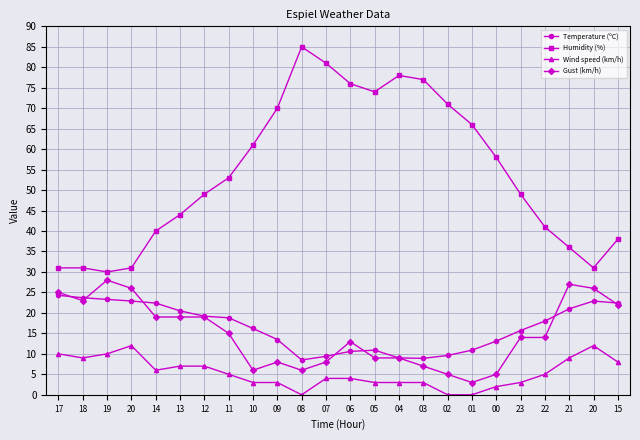

What is the sum of the Gust (km/h) values at 17 and 00?

30.0